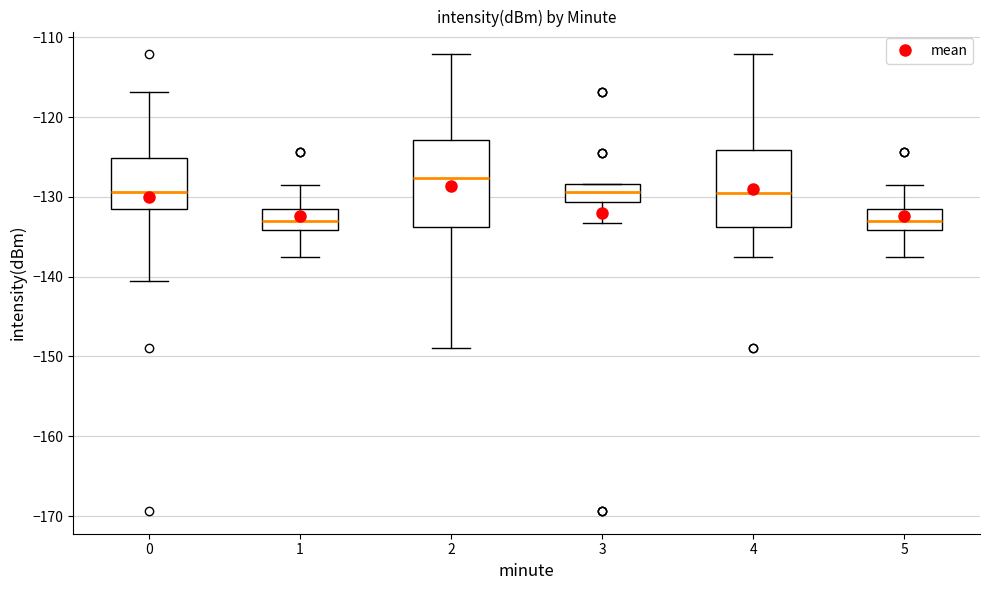

Comparing the boxes themselves (not the whiskers), which one is the tallest?

2